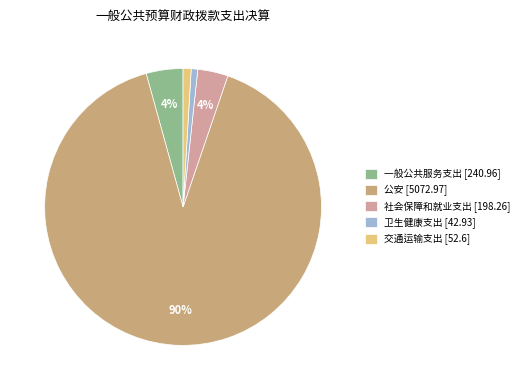

Is the sum of 社会保障和就业支出 [198.26] and 公安 [5072.97] greater than half?

Yes